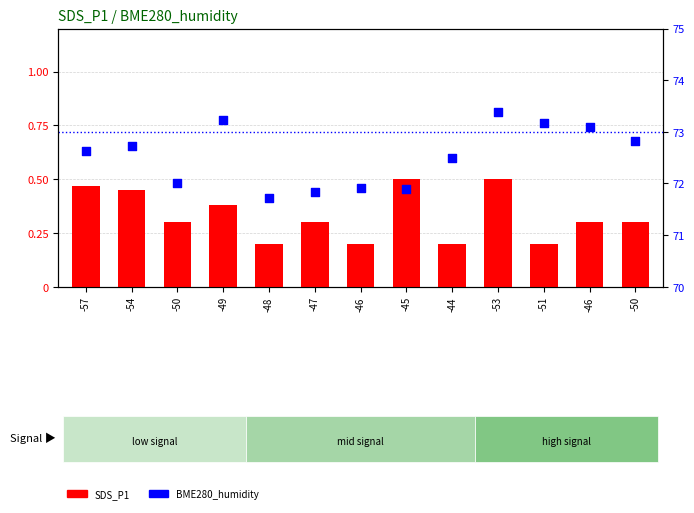

At which category is the sum across all series the highest?

-53